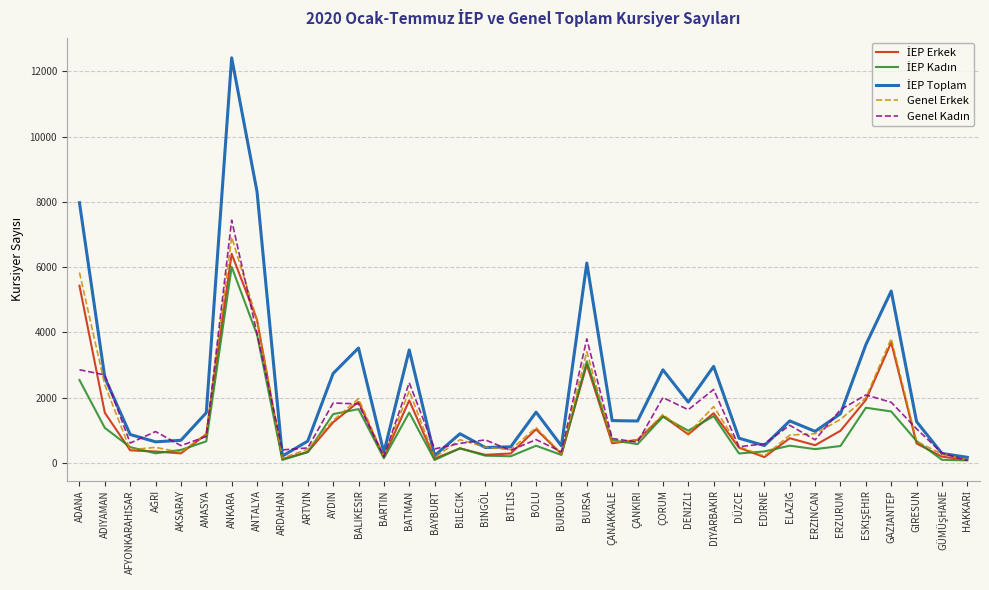

Which category has the highest value in the Genel Erkek series?

ANKARA